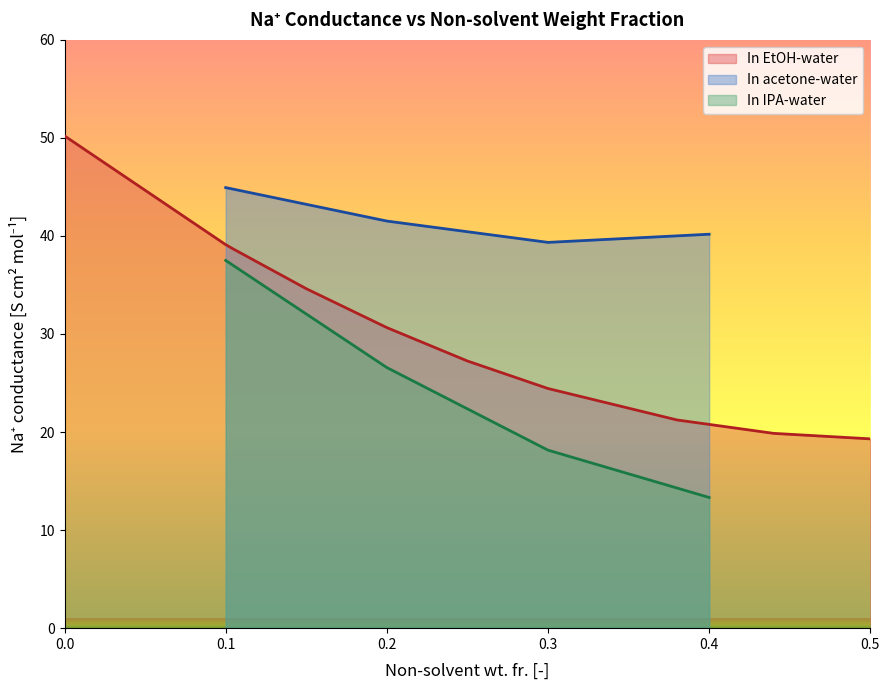

Rank the categories by In IPA-water value from highest to lowest.

0.1, 0.2, 0.3, 0.4